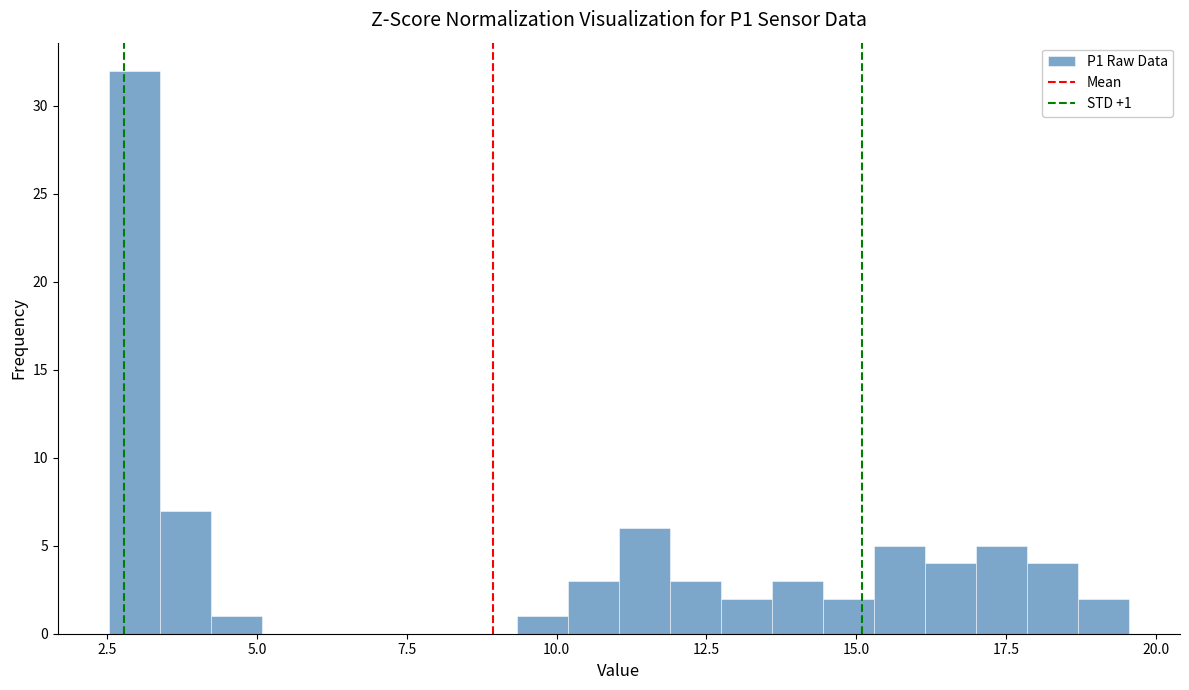

Read against the x-axis, roughly where is the centre of the tallest bar?

3.0